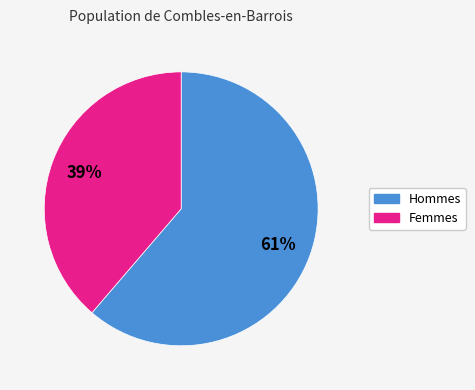

Between Femmes and Hommes, which is larger?

Hommes